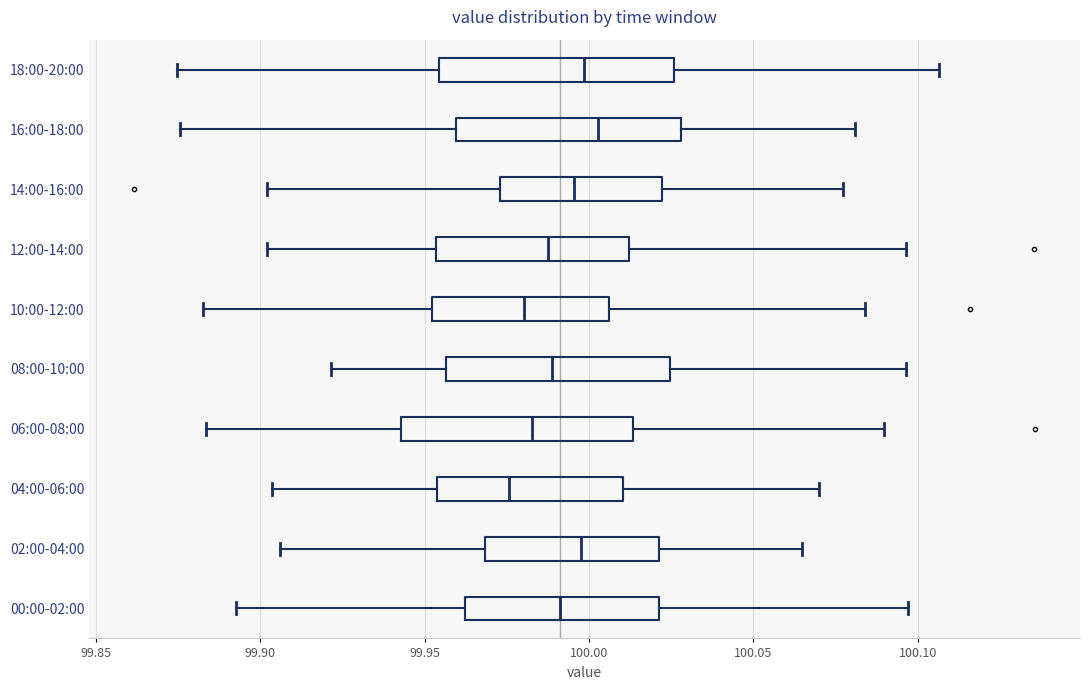

Reading bottom to top, read every box against the x-axis: the position of its median line, the range the box covers, and the ends of its whiskers. The values are not printed on the chart, so give them approximately, as read against the axis.

00:00-02:00: median 99.990, box 99.960 to 100.020, whiskers 99.890 to 100.095
02:00-04:00: median 100.000, box 99.970 to 100.020, whiskers 99.905 to 100.065
04:00-06:00: median 99.975, box 99.955 to 100.010, whiskers 99.905 to 100.070
06:00-08:00: median 99.985, box 99.945 to 100.015, whiskers 99.885 to 100.090
08:00-10:00: median 99.990, box 99.955 to 100.025, whiskers 99.920 to 100.095
10:00-12:00: median 99.980, box 99.950 to 100.005, whiskers 99.885 to 100.085
12:00-14:00: median 99.990, box 99.955 to 100.010, whiskers 99.900 to 100.095
14:00-16:00: median 99.995, box 99.975 to 100.020, whiskers 99.900 to 100.075
16:00-18:00: median 100.005, box 99.960 to 100.030, whiskers 99.875 to 100.080
18:00-20:00: median 100.000, box 99.955 to 100.025, whiskers 99.875 to 100.105